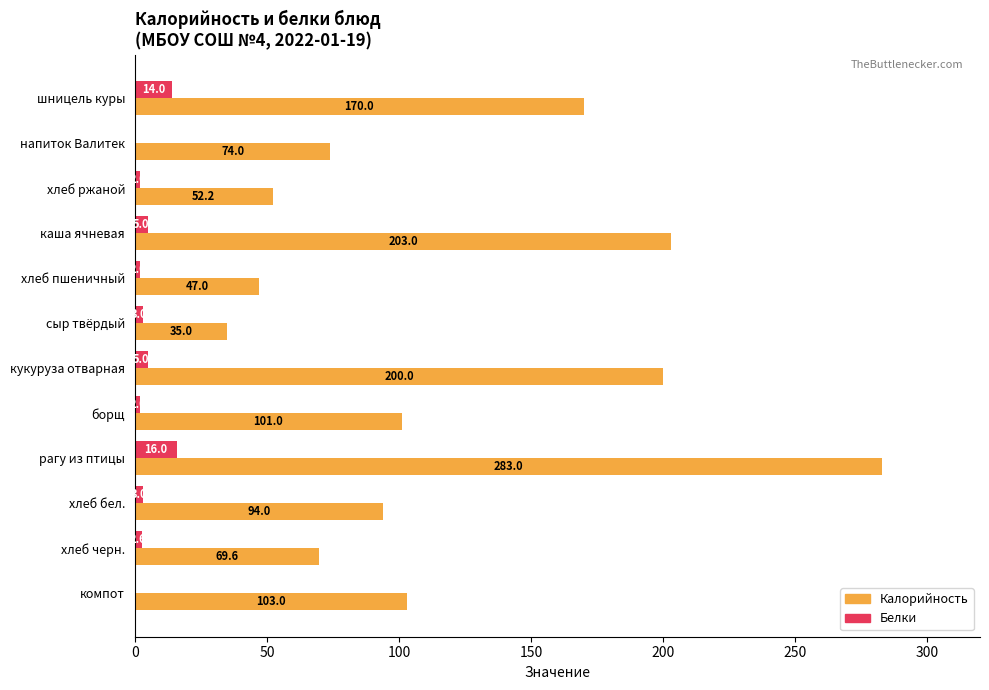

What is the average value of the Белки series?

4.6